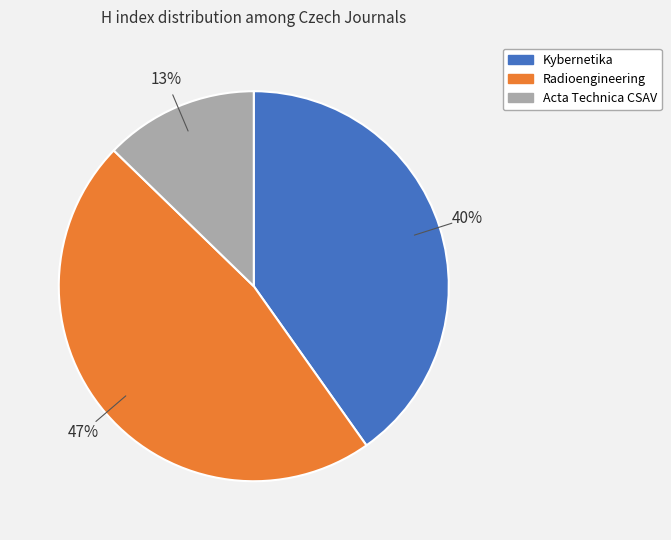

Is Radioengineering the majority of the pie?

No